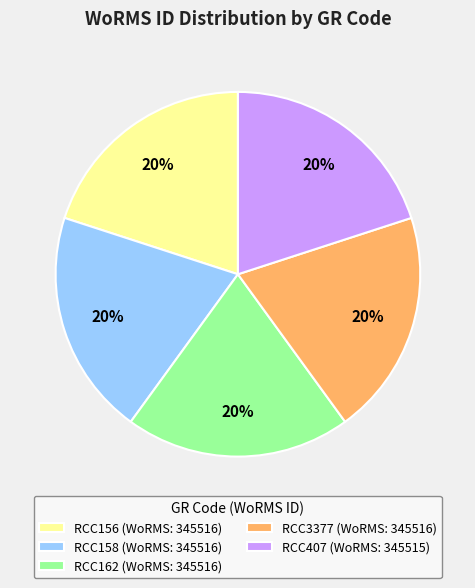

Do RCC156 (WoRMS: 345516) and RCC162 (WoRMS: 345516) together represent more than half of the pie?

No